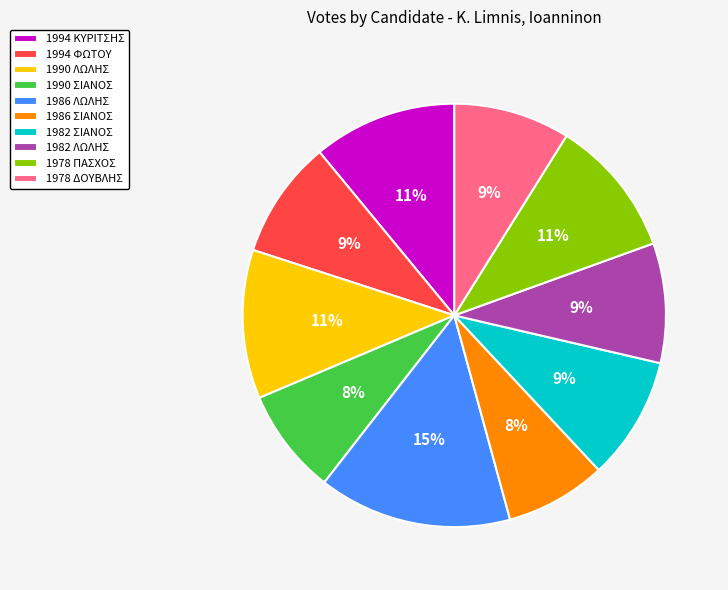

Does 1986 ΣΙΑΝΟΣ account for over 50% of the chart?

No